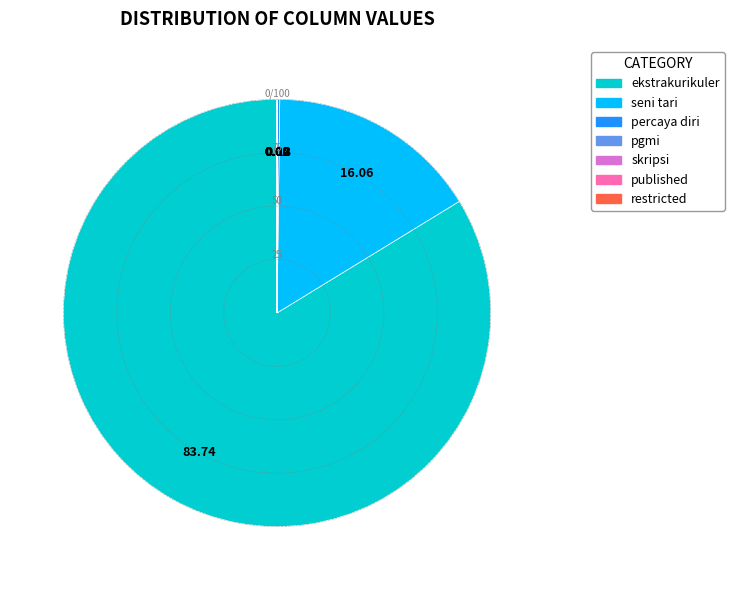

Which category has the biggest portion of the pie?

ekstrakurikuler